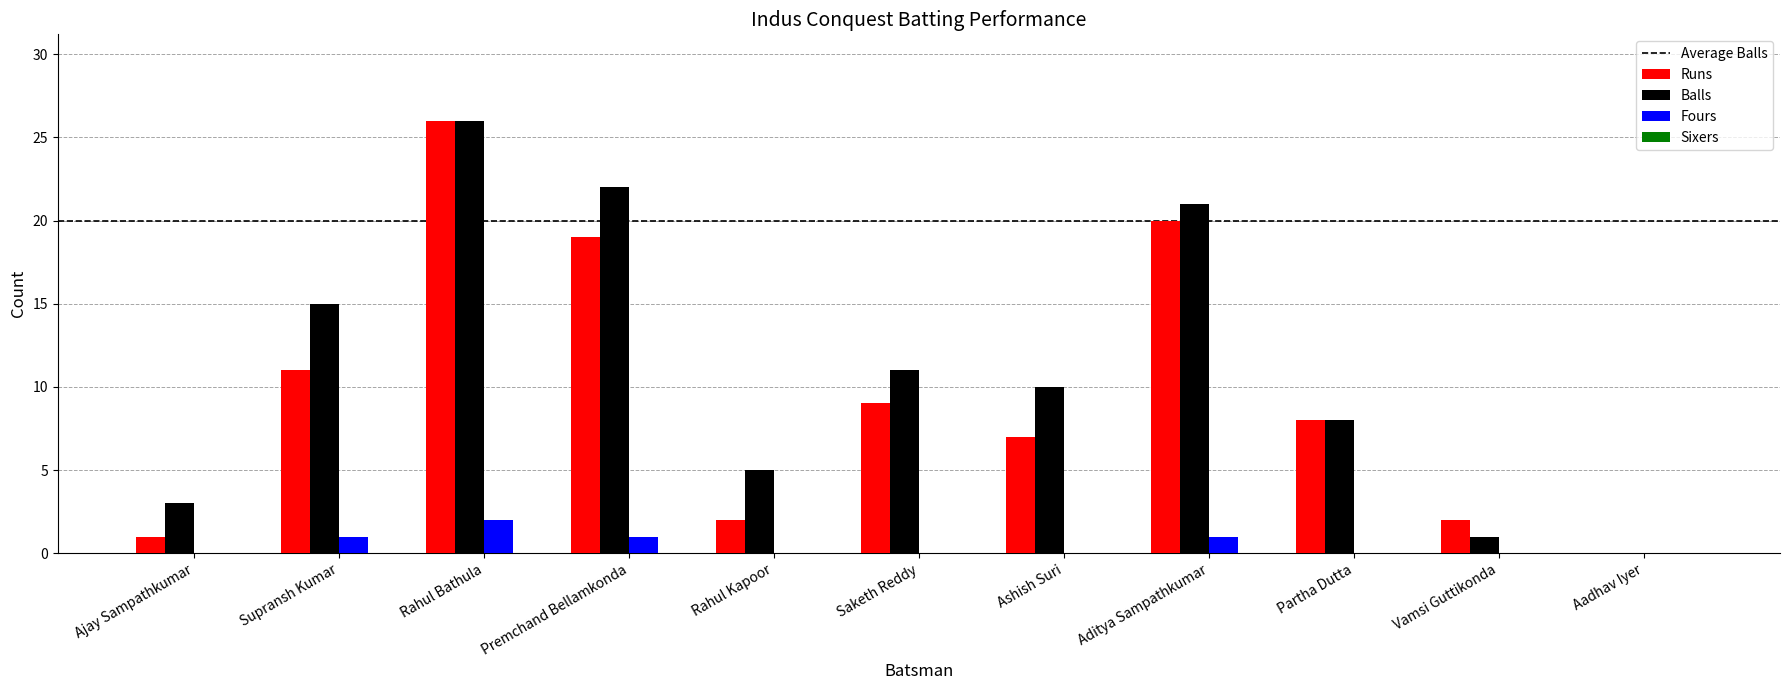

The value of Fours at Aadhav Iyer is 0. True or false?

True